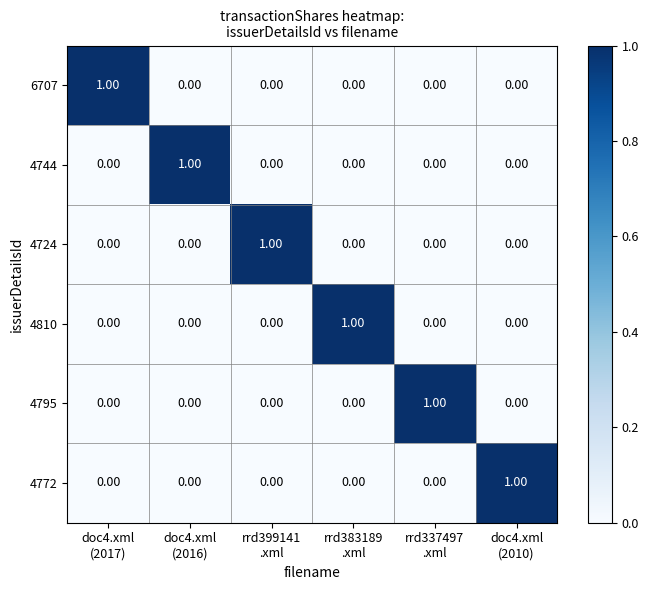

At how many categories does at least one series exceed 0?

6